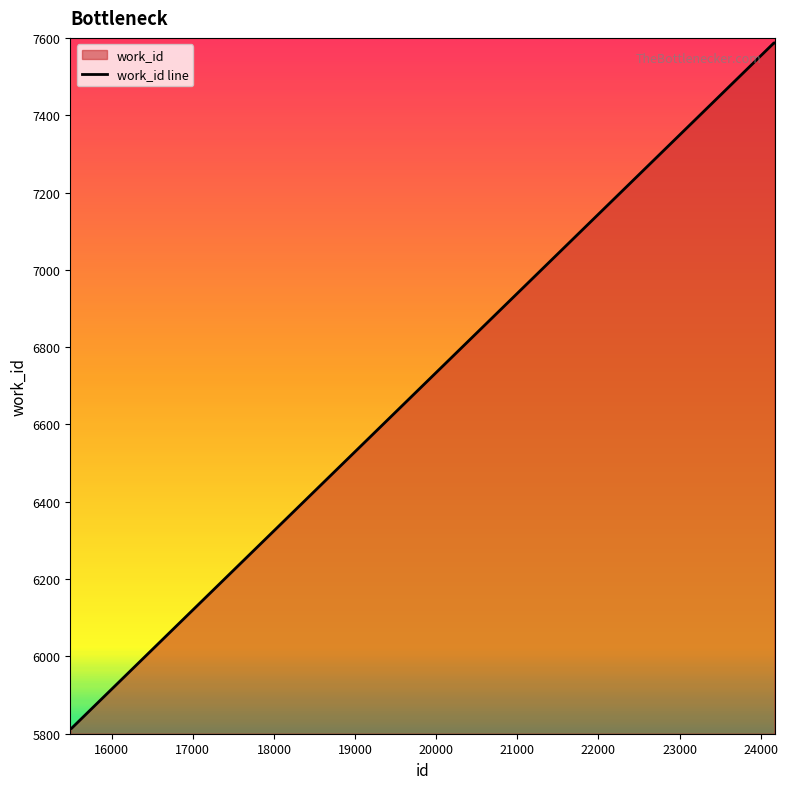

Which has a higher value, 24163 or 15501?

24163